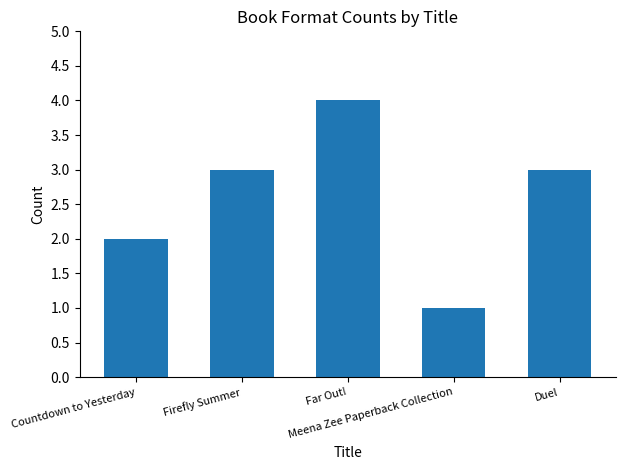

What is the average value?

3